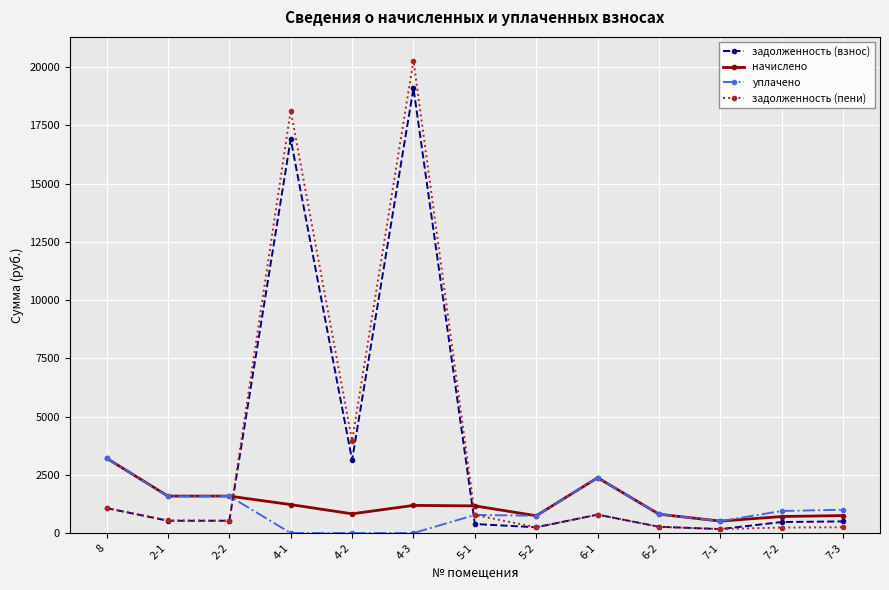

What value does the задолженность (пени) series have at 7-1?

171.1